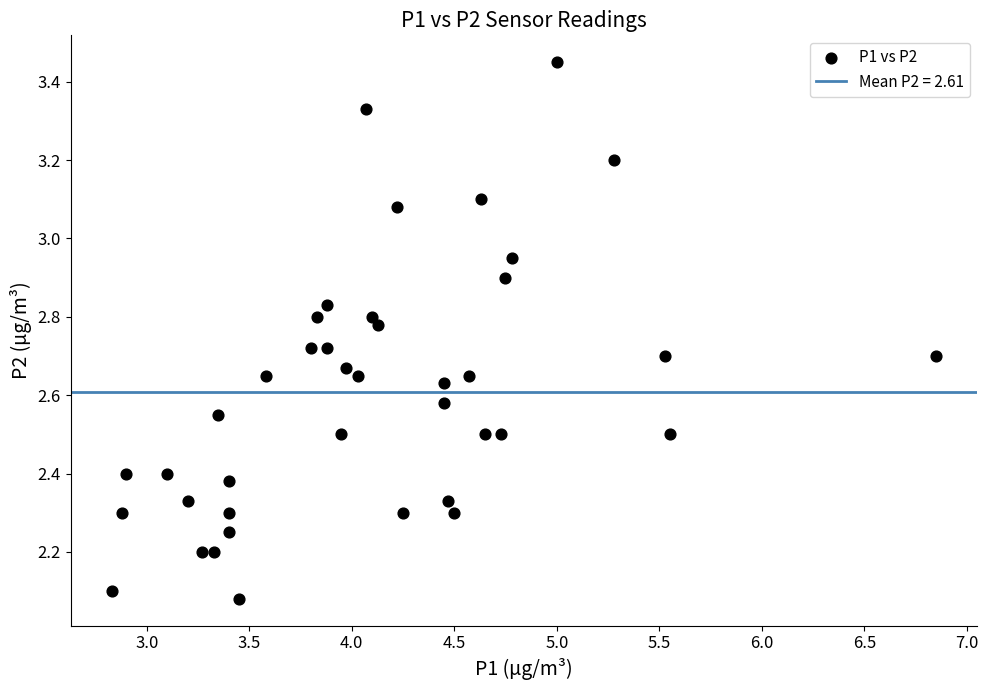

What is the range of X values (max minus min)?

4.0